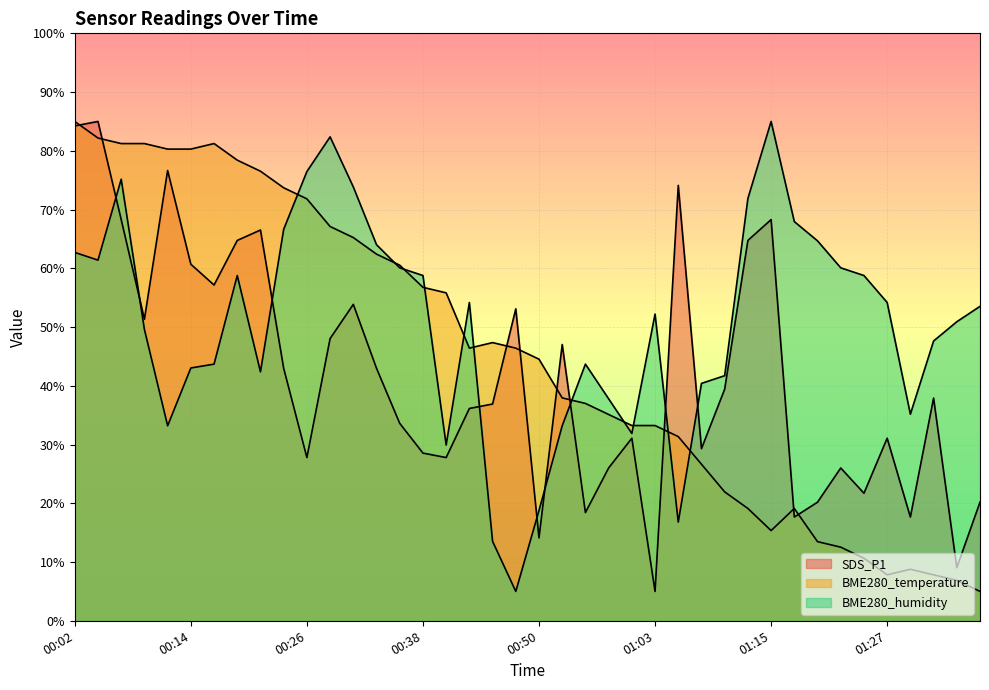

What is the difference between the second highest and minimum values in the BME280_temperature series?

77.2